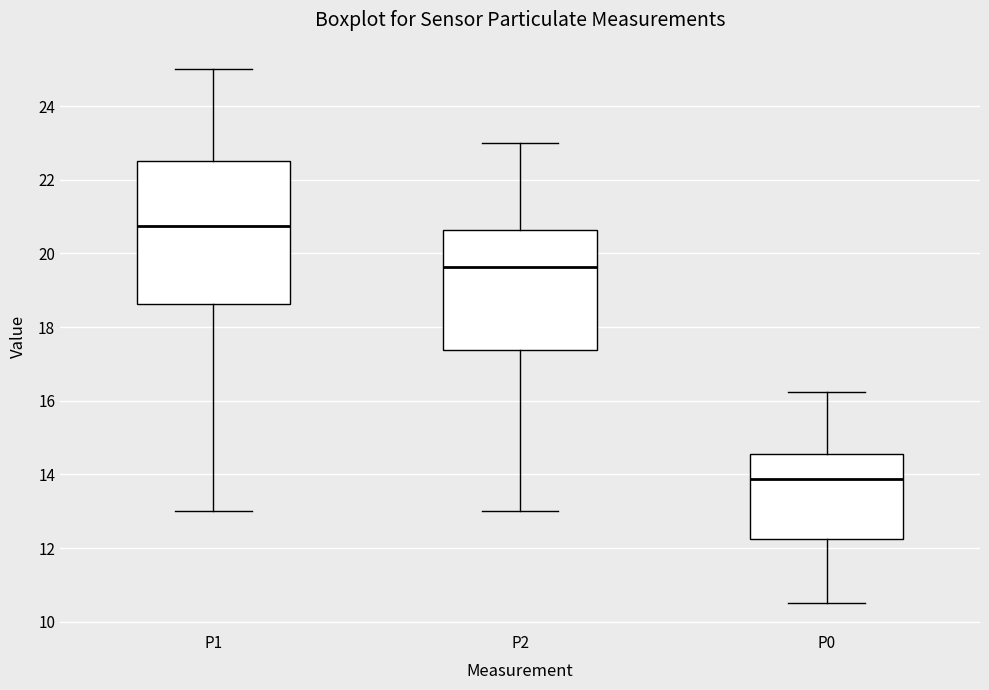

Reading left to right, read every box against the y-axis: the position of its median line, the range the box covers, and the ends of its whiskers. The values are not printed on the chart, so give them approximately, as read against the axis.

P1: median 20.8, box 18.6 to 22.6, whiskers 13.0 to 25.0
P2: median 19.6, box 17.4 to 20.6, whiskers 13.0 to 23.0
P0: median 13.8, box 12.2 to 14.6, whiskers 10.6 to 16.2